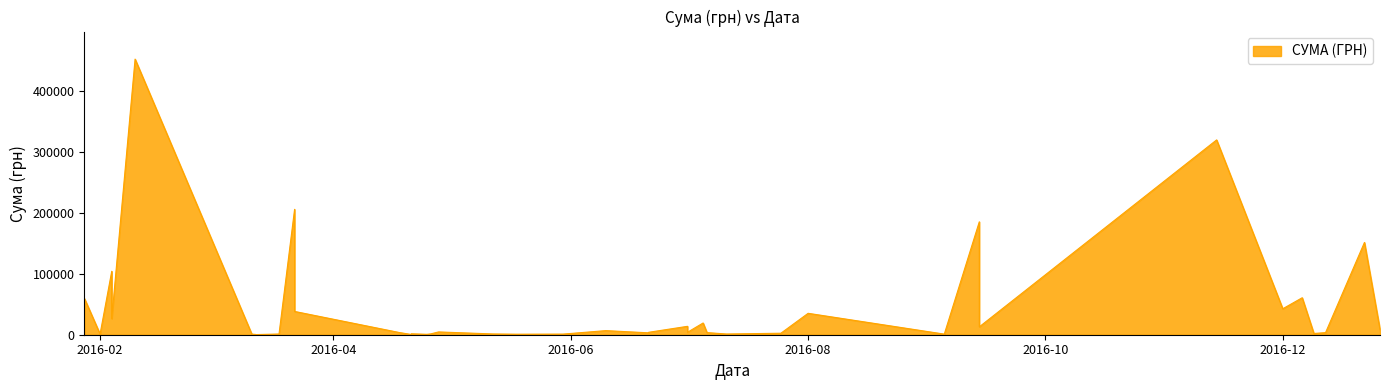

How many points are lower than both their immediate neighbors (excluding endpoints)?

9